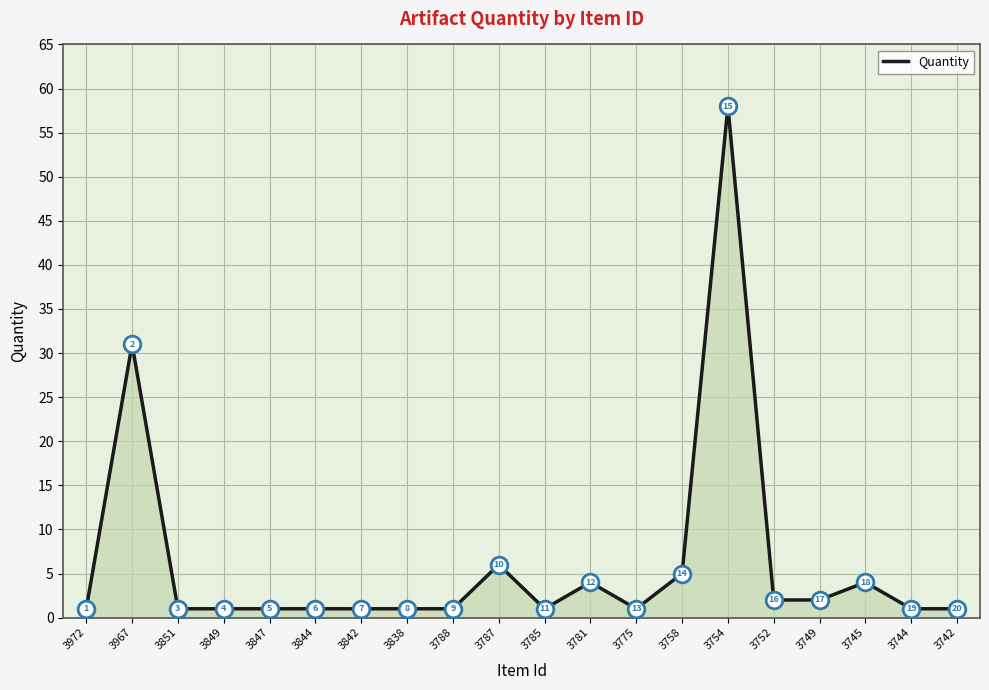

What is the greatest value displayed?

58